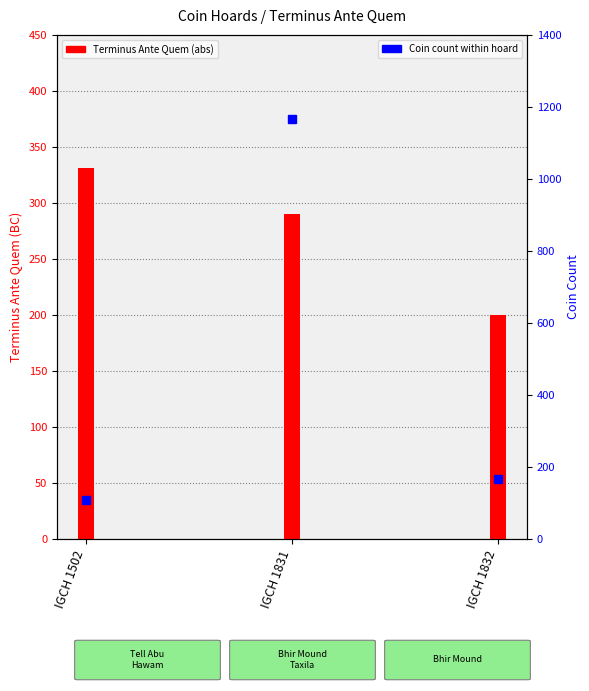

What is the minimum value shown in the chart?

109